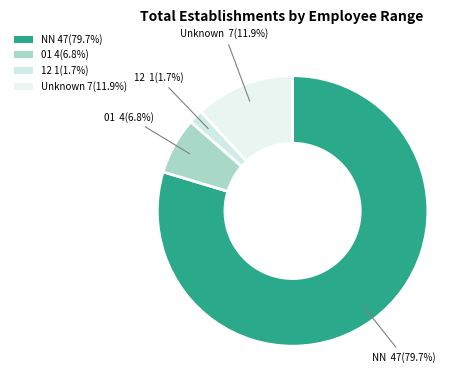

Is there a majority slice in this chart?

Yes